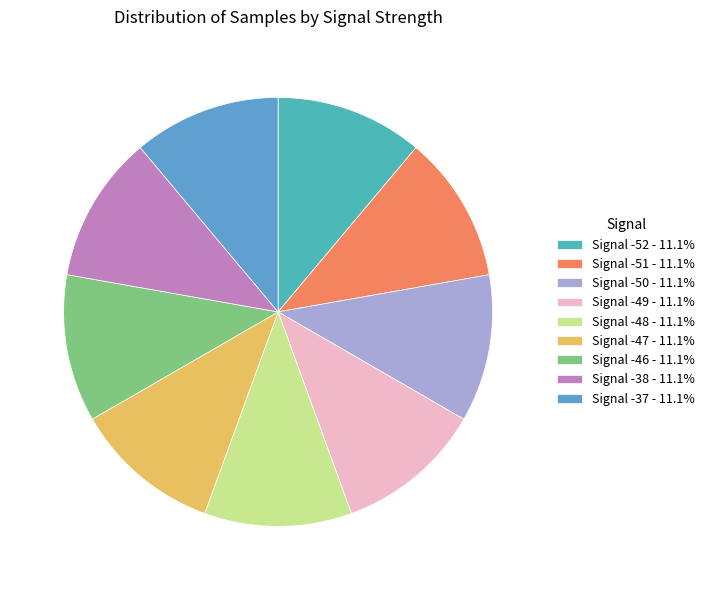

Which slice is the largest?

-52